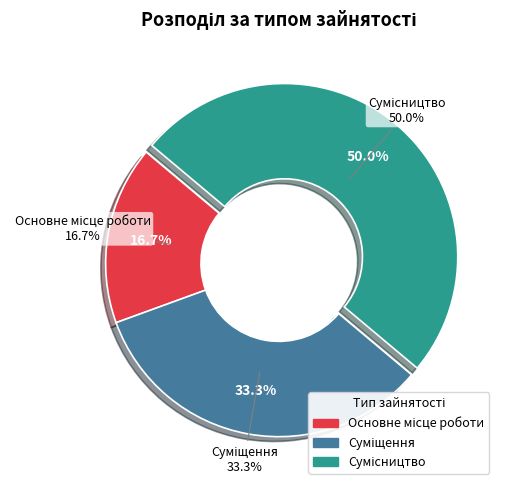

To the nearest percent, what percentage of the pie is Сумісництво?

50%